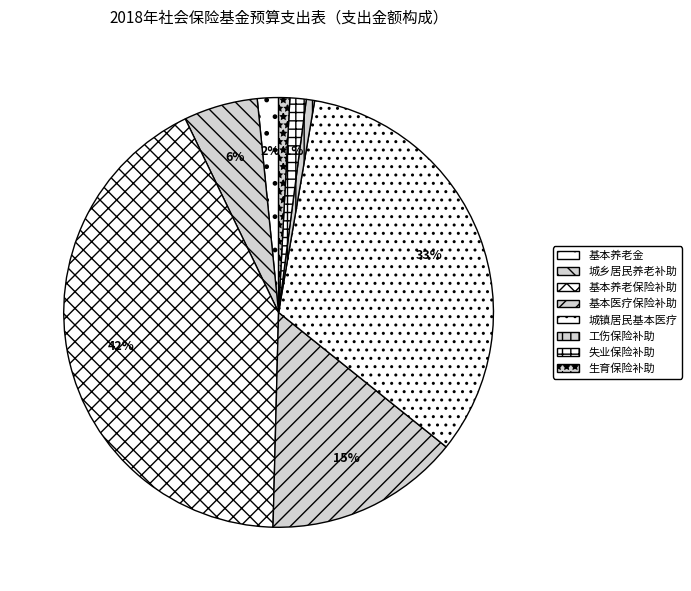

How many segments does this pie chart have?

8